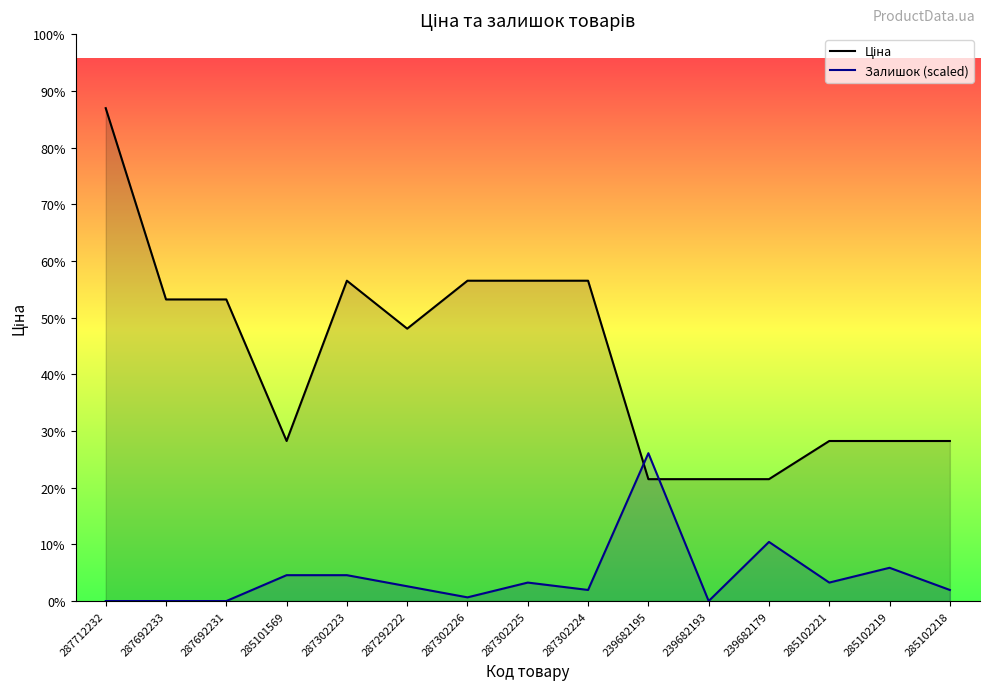

True or false: Залишок has a value of 3228.8 at 285102219.

False